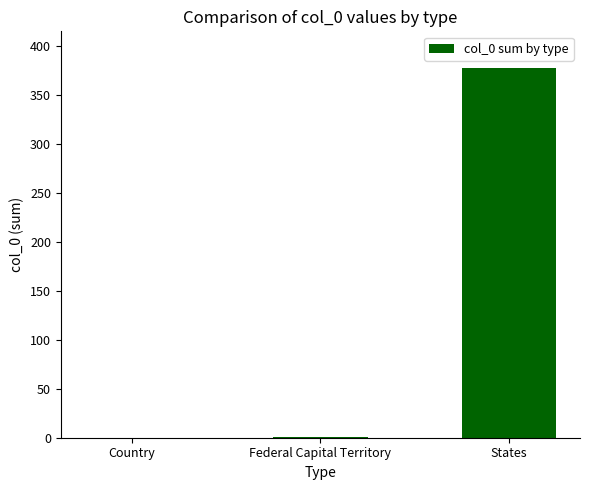

Which has a higher value, States or Country?

States